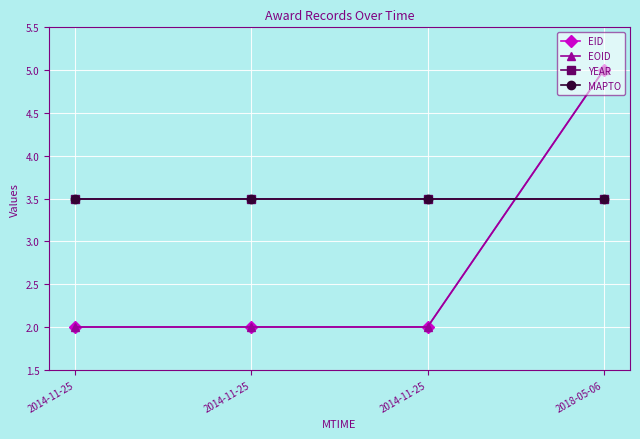

What is the sum of the EOID values at 2018-05-06 and 2014-11-25?

7.0